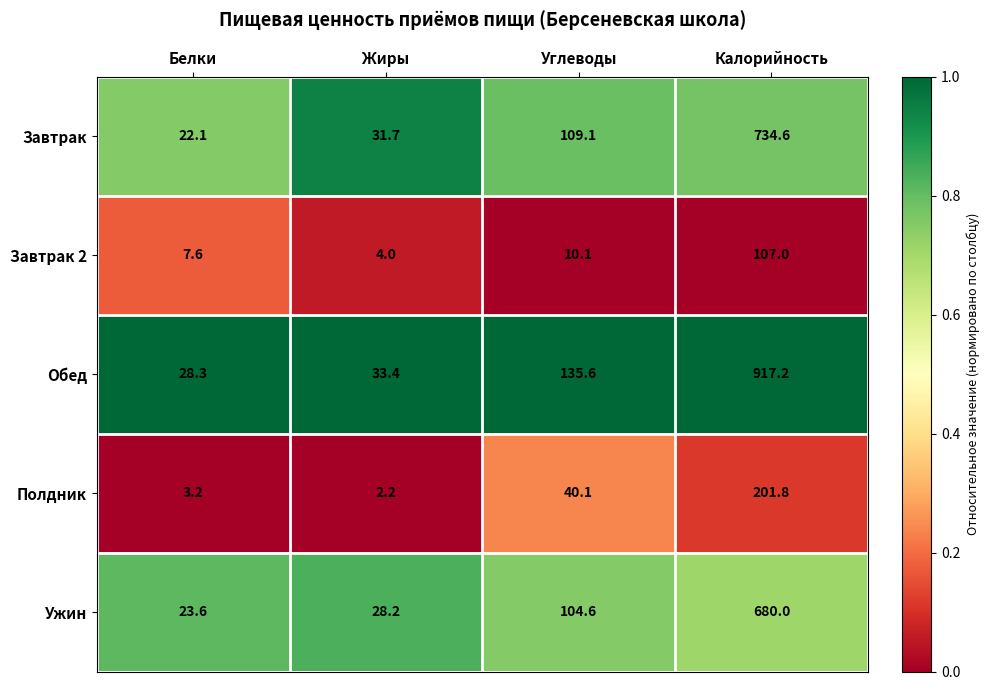

Reading left to right, list all the values displayed in this chart.

Завтрак: 22.1	31.7	109.1	734.6
Завтрак 2: 7.6	4.0	10.1	107.0
Обед: 28.3	33.4	135.6	917.2
Полдник: 3.2	2.2	40.1	201.8
Ужин: 23.6	28.2	104.6	680.0